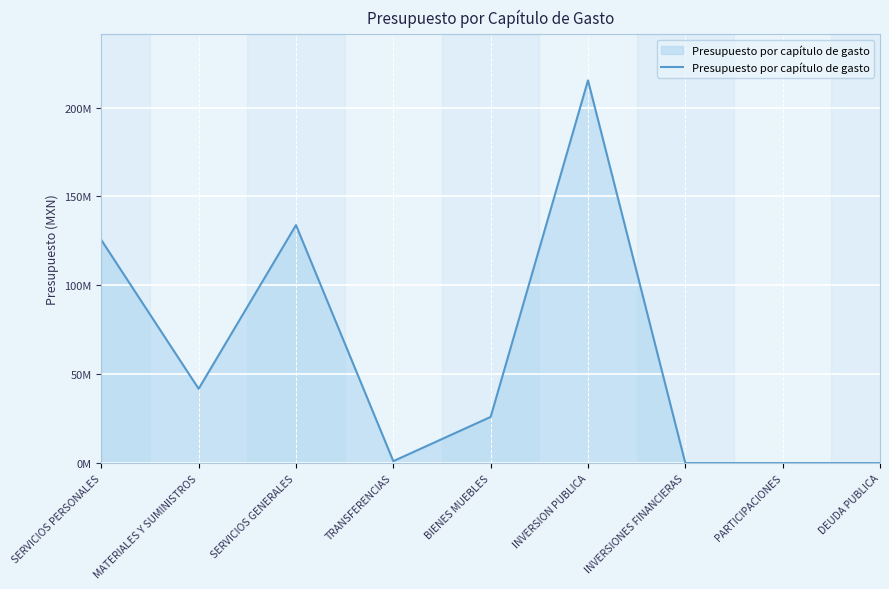

Which category has the lowest value across all series?

INVERSIONES FINANCIERAS